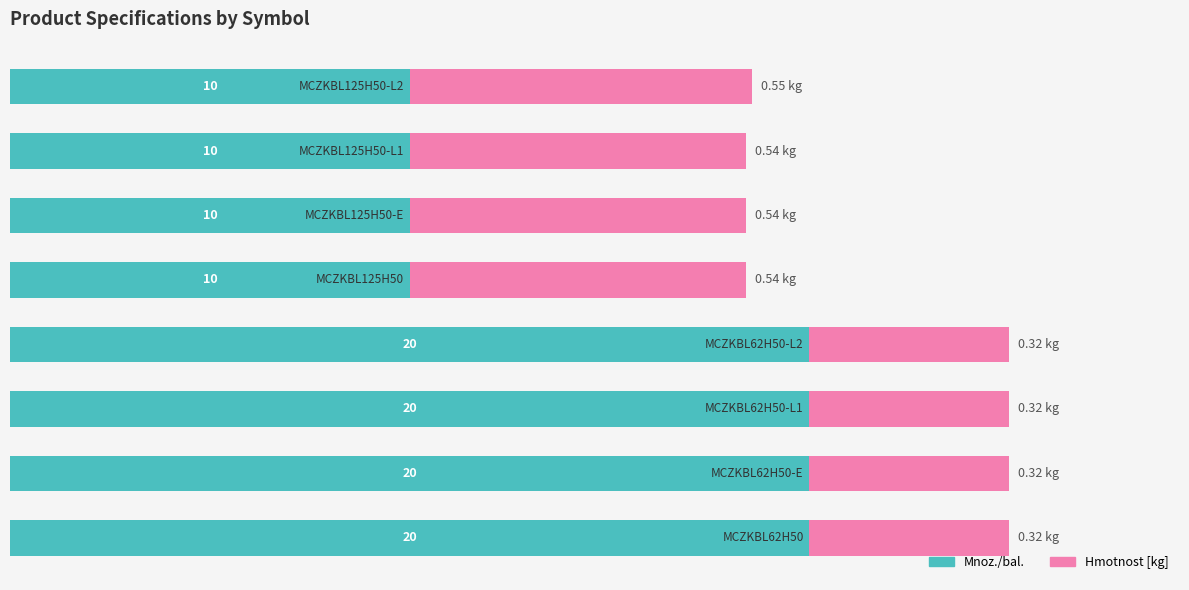

Are the bars horizontal?

Yes